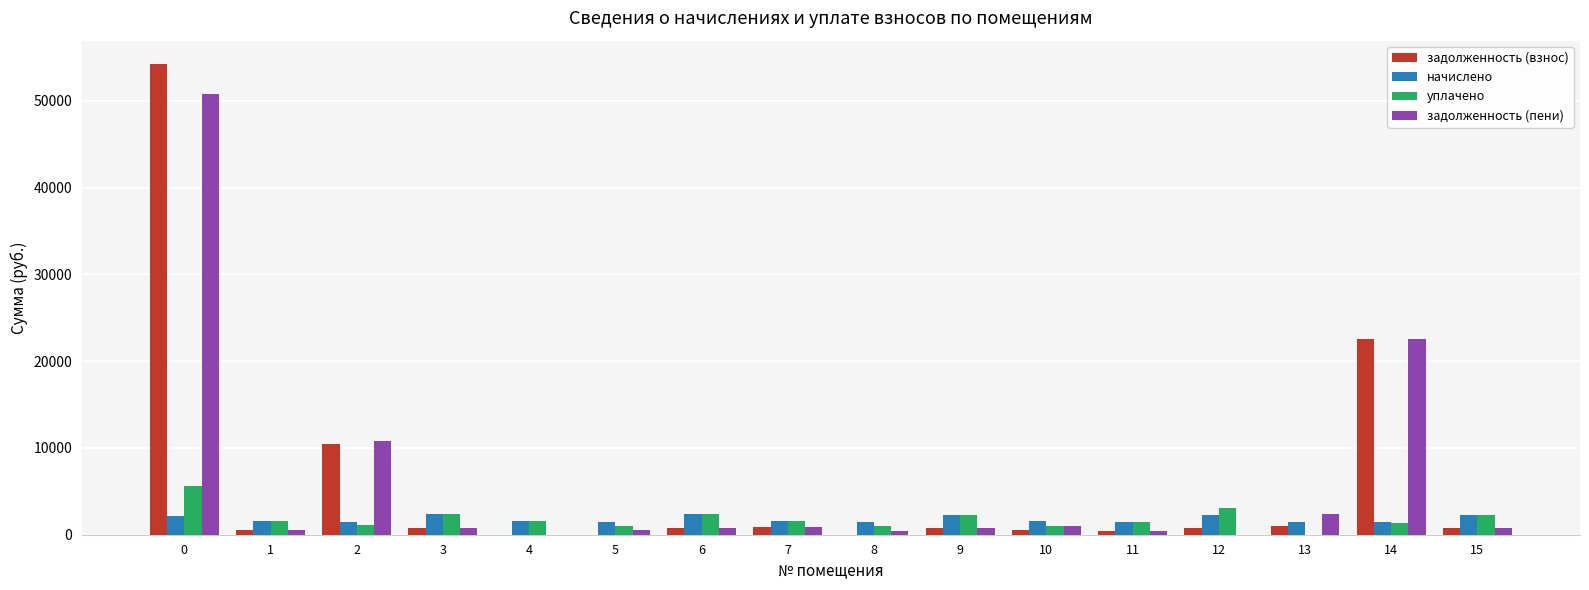

What is the sum of all задолженность (пени) values?

93553.2